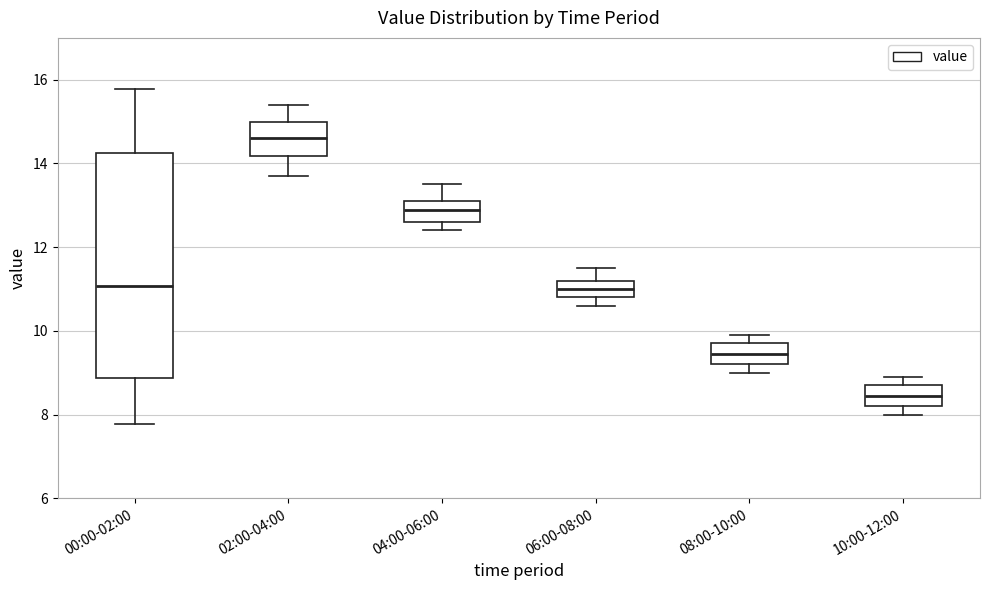

Which box's median line is the lowest?

10:00-12:00